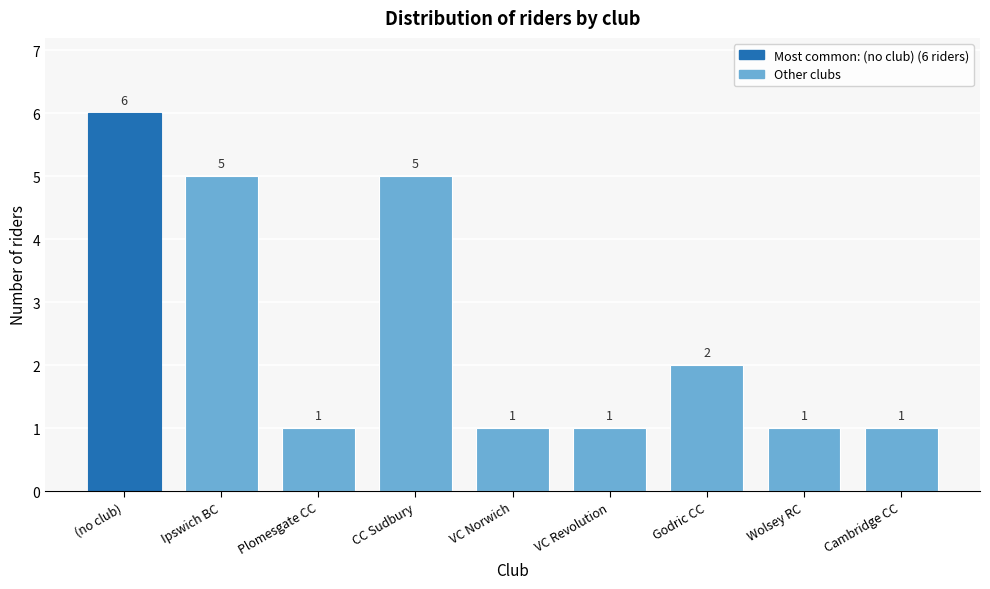

Reading left to right, list all the values displayed in this chart.

(no club)=6	Ipswich BC=5	Plomesgate CC=1	CC Sudbury=5	VC Norwich=1	VC Revolution=1	Godric CC=2	Wolsey RC=1	Cambridge CC=1